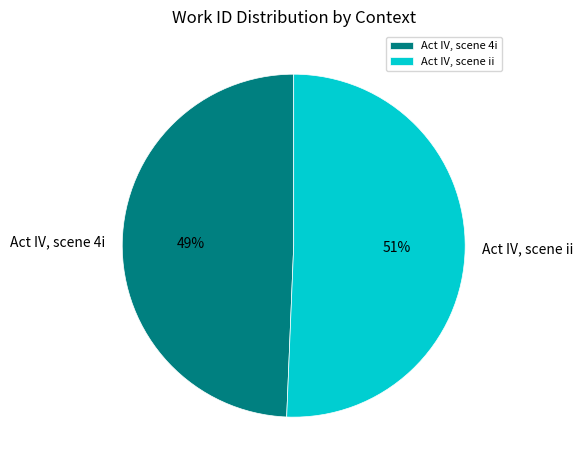

To the nearest percent, what is the combined percentage of Act IV, scene 4i and Act IV, scene ii?

100%